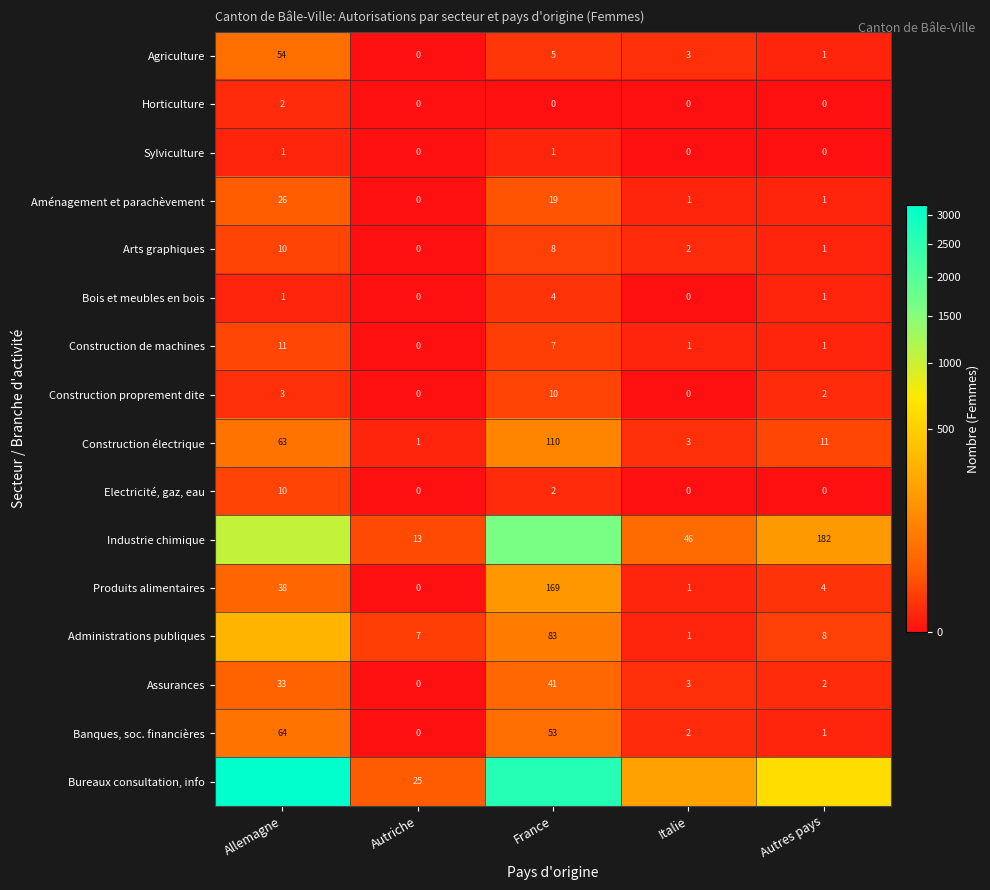

Is the value of Horticulture at Autriche greater than the value of Produits alimentaires at Autres pays?

No